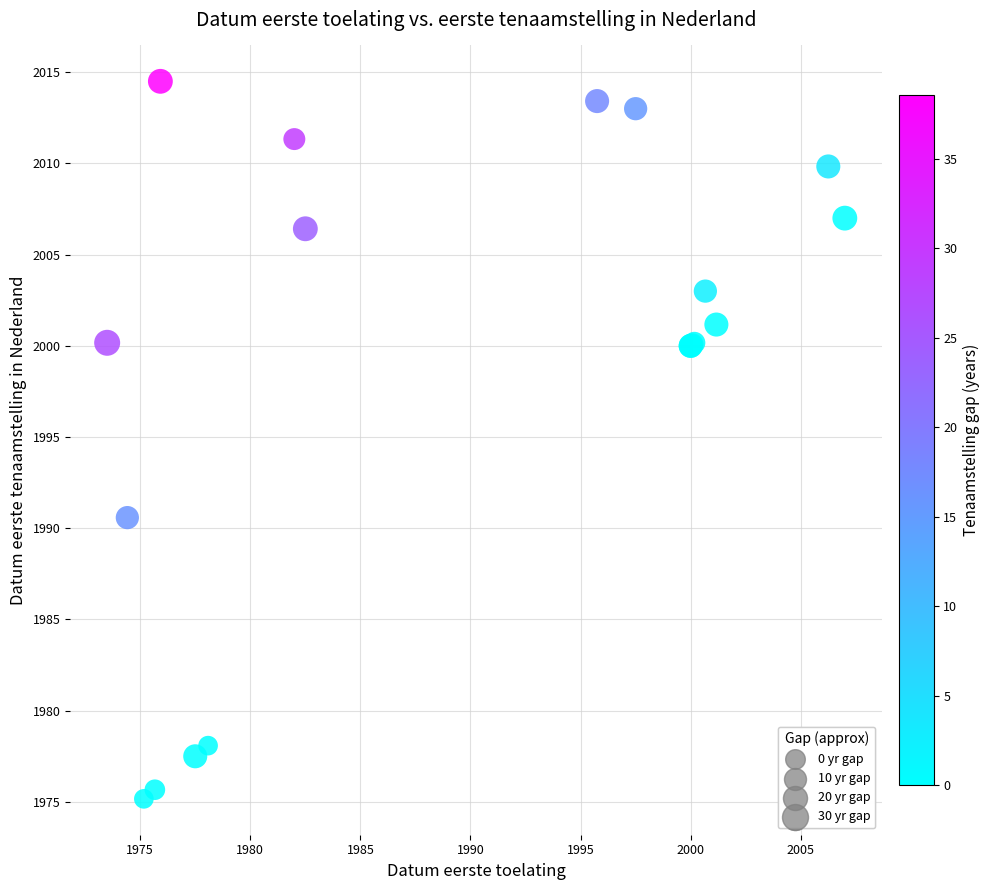

What Y value in the scatter plot is closest to 1994?

1990.6